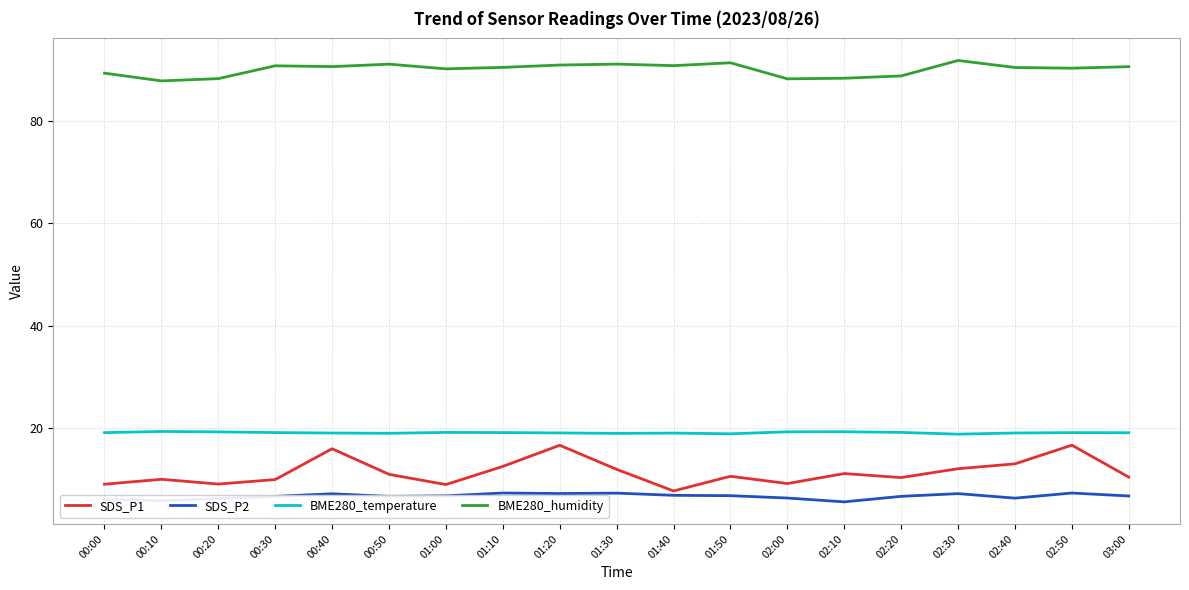

True or false: SDS_P2 and BME280_temperature cross at least once.

False